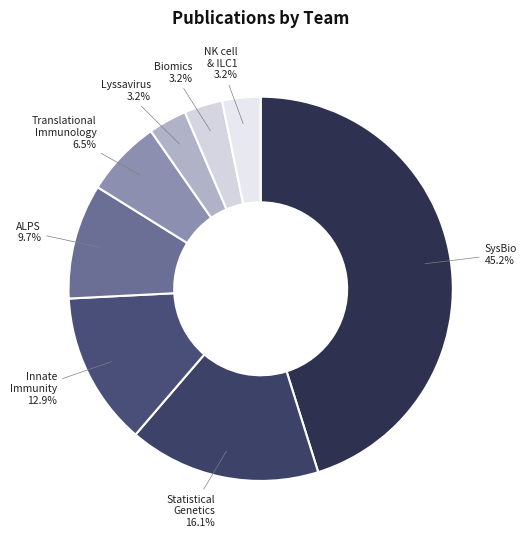

Count the number of slices in the pie.

8